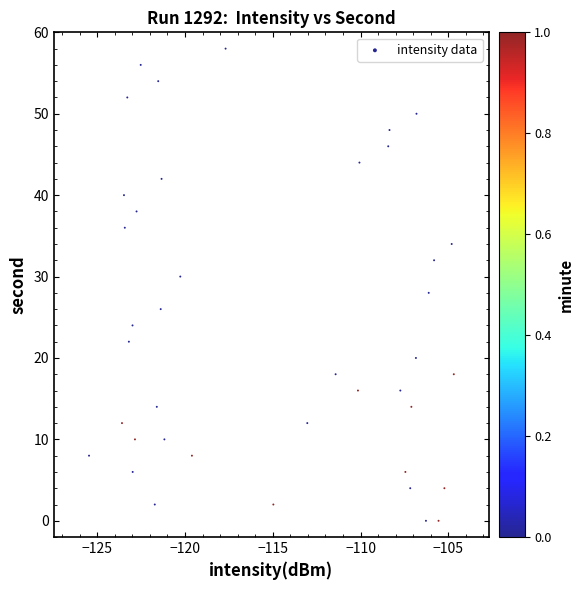

What is the range of Y values (max minus min)?

58